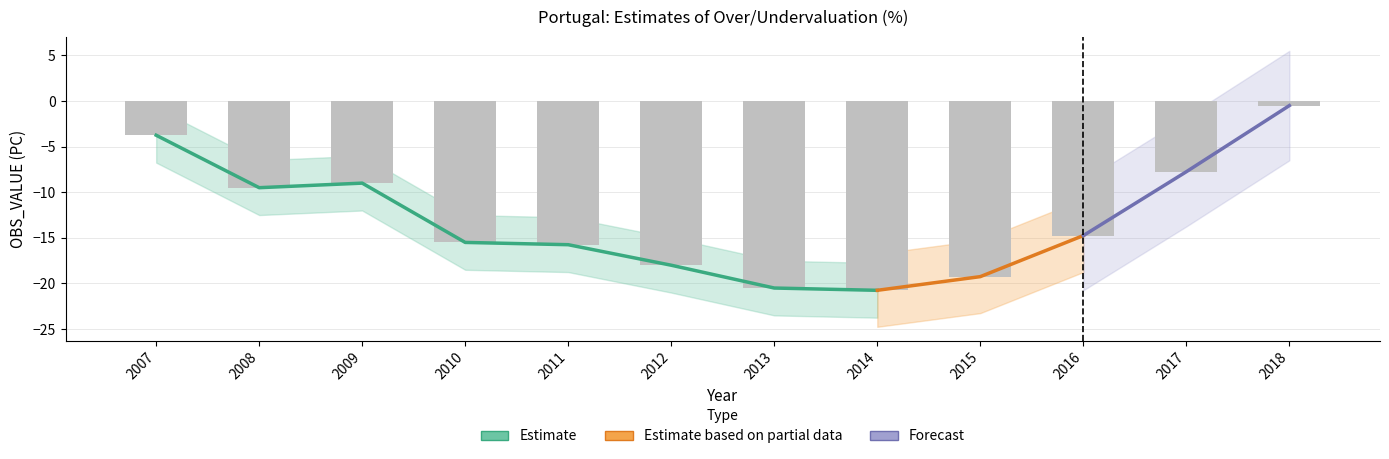

What is the change in value from 2013 to 2018?

+20.0